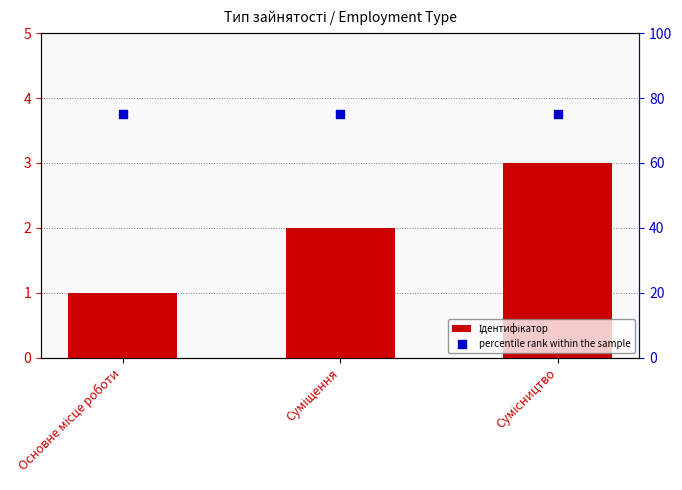

Which series reaches the maximum Y coordinate?

percentile rank within the sample